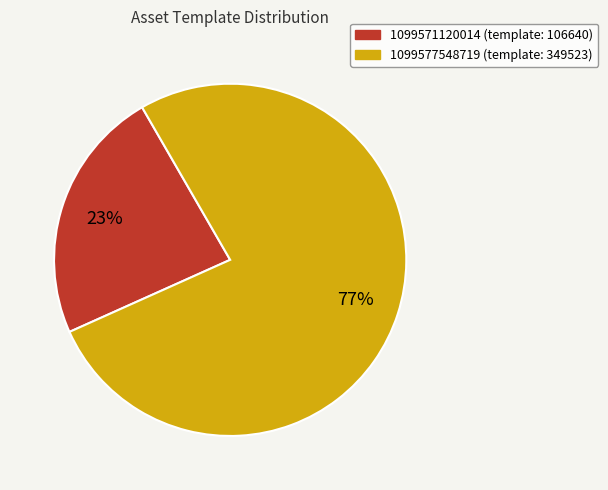

To the nearest percent, what portion does 1099571120014 represent?

23%